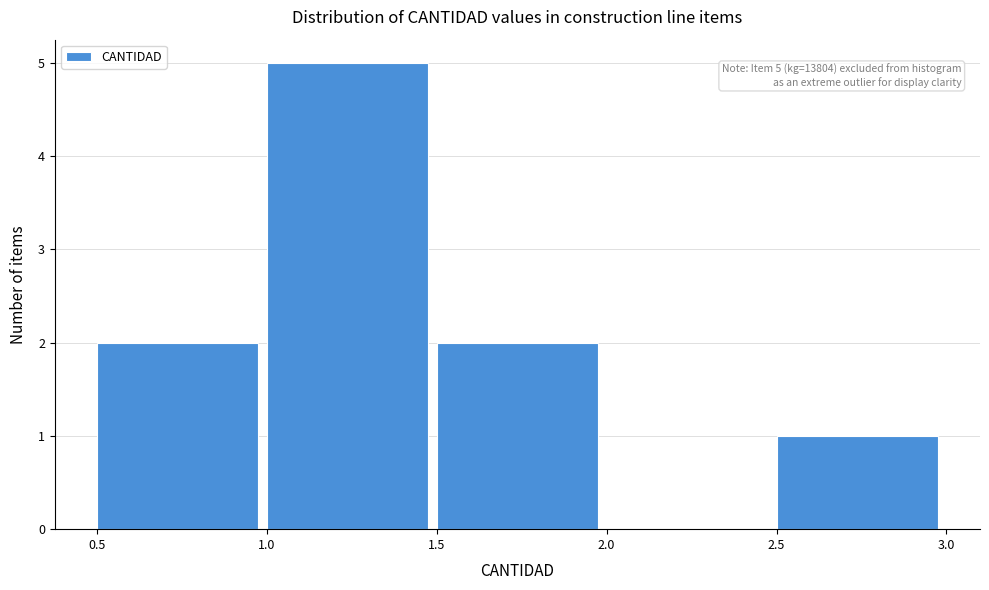

Which range on the x-axis has the tallest bar?

1.0 to 1.5